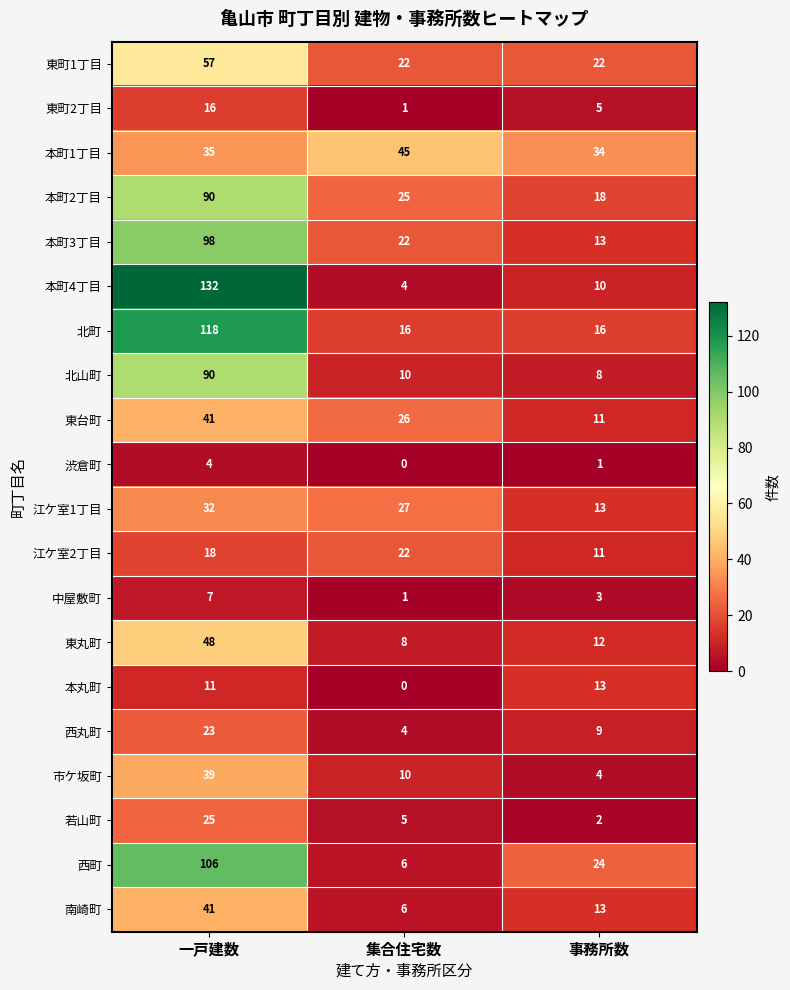

What is the sum of the 本丸町 values at 一戸建数 and 集合住宅数?

11